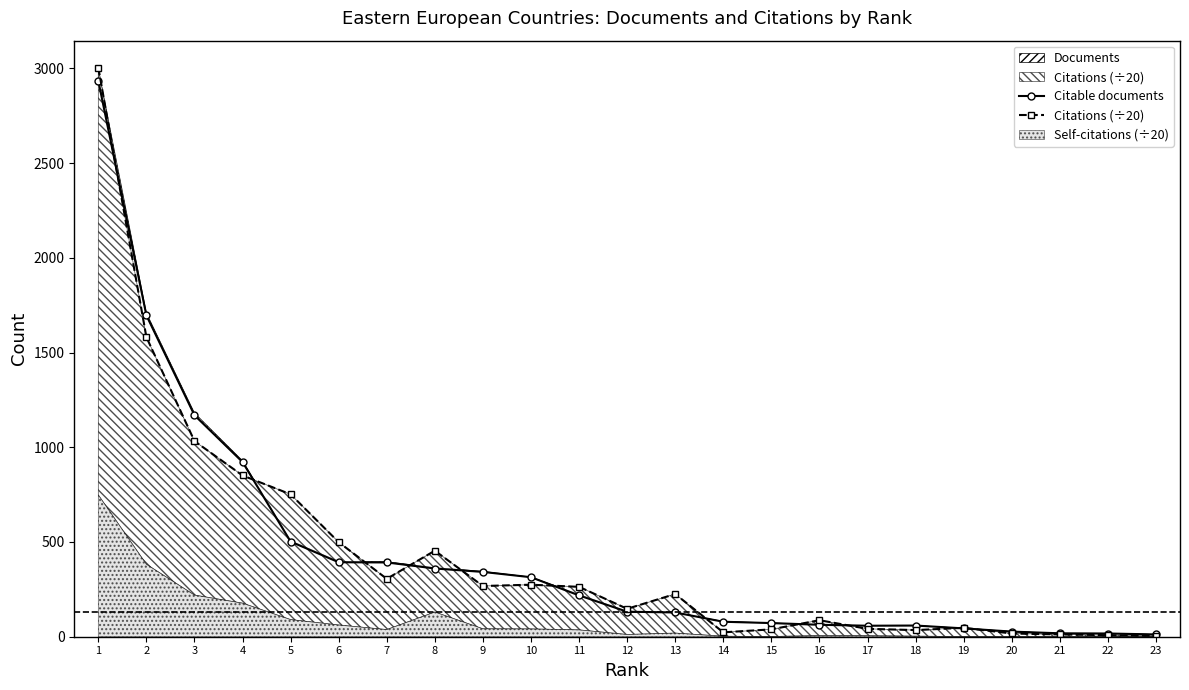

Reading left to right, list all the values displayed in this chart.

Citable documents: 1=2934.0	2=1696.0	3=1169.0	4=922.0	5=502.0	6=393.0	7=392.0	8=360.0	9=342.0	10=314.0	11=218.0	12=132.0	13=128.0	14=79.0	15=72.0	16=63.0	17=58.0	18=59.0	19=44.0	20=27.0	21=18.0	22=17.0	23=12.0
Citations (÷20): 1=3003.7	2=1581.2	3=1032.5	4=851.0	5=751.6	6=499.0	7=305.5	8=454.0	9=267.6	10=274.6	11=263.2	12=147.2	13=225.3	14=23.1	15=38.9	16=87.2	17=41.5	18=35.0	19=47.1	20=17.1	21=12.1	22=8.2	23=4.5